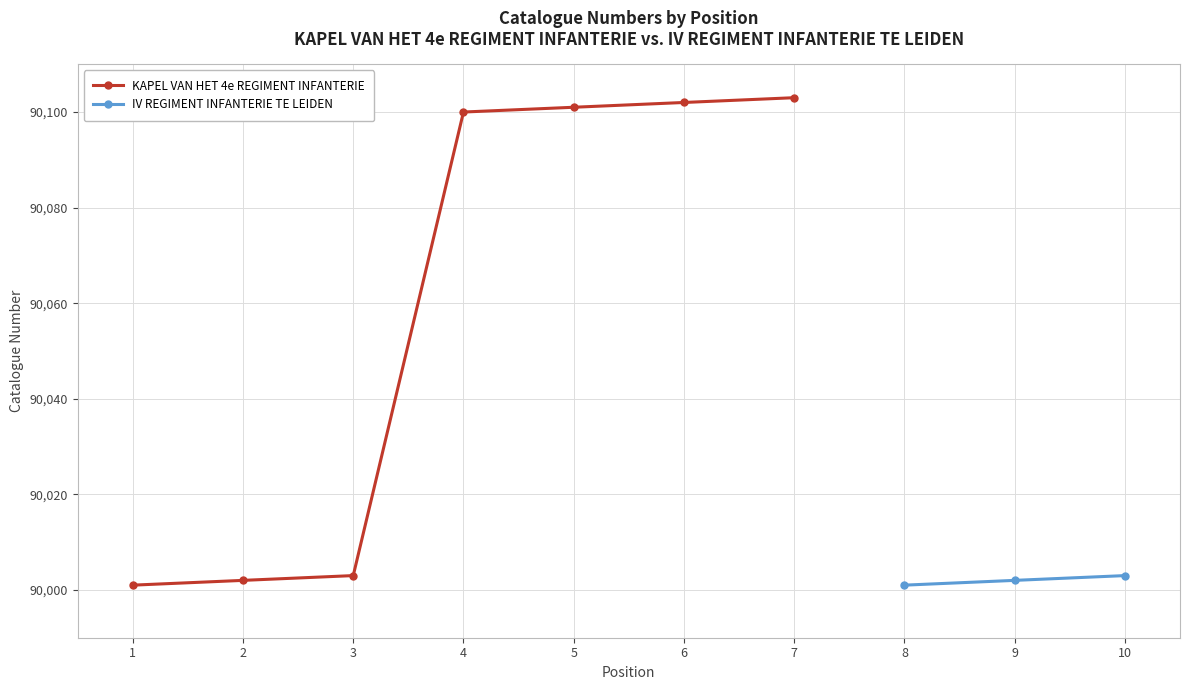

What is the minimum value shown in the chart?

90001